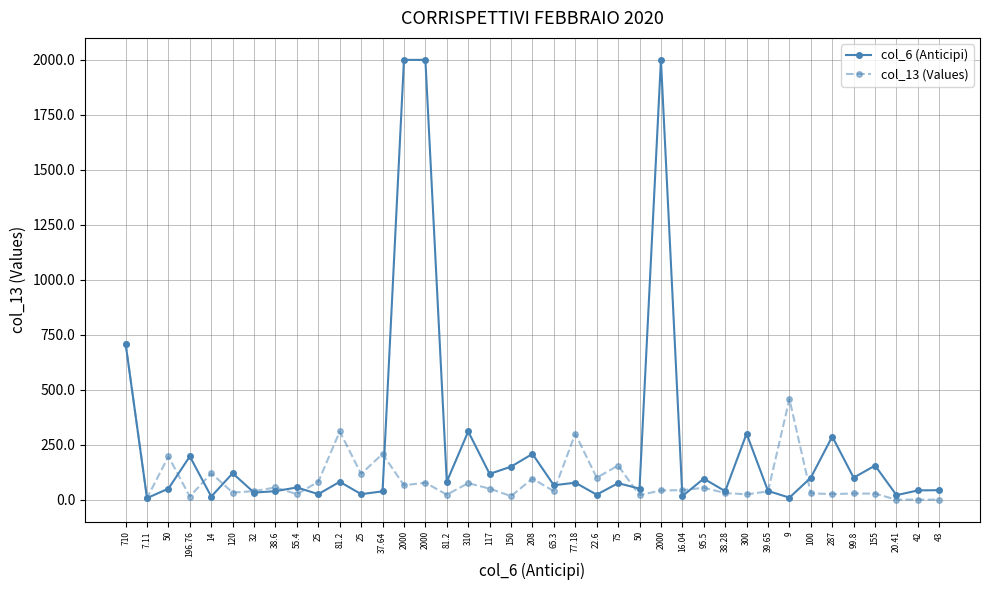

Count the number of categories in the chart.

39